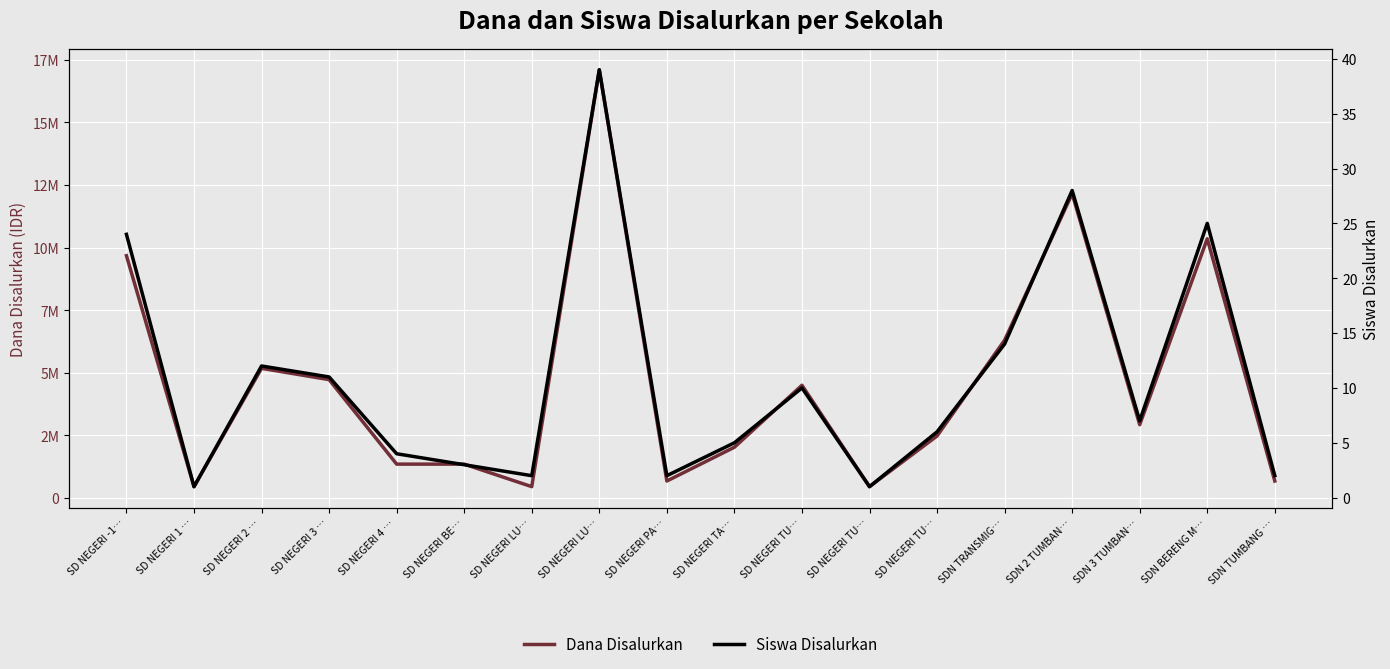

How many series are shown in this chart?

2